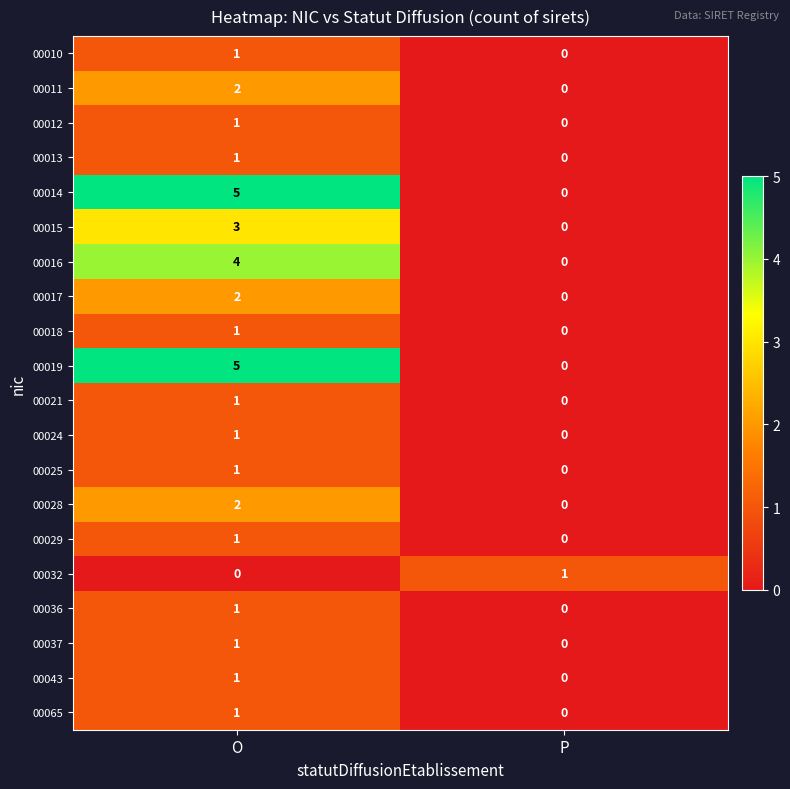

List the labels in order of 00018 value, largest first.

O, P